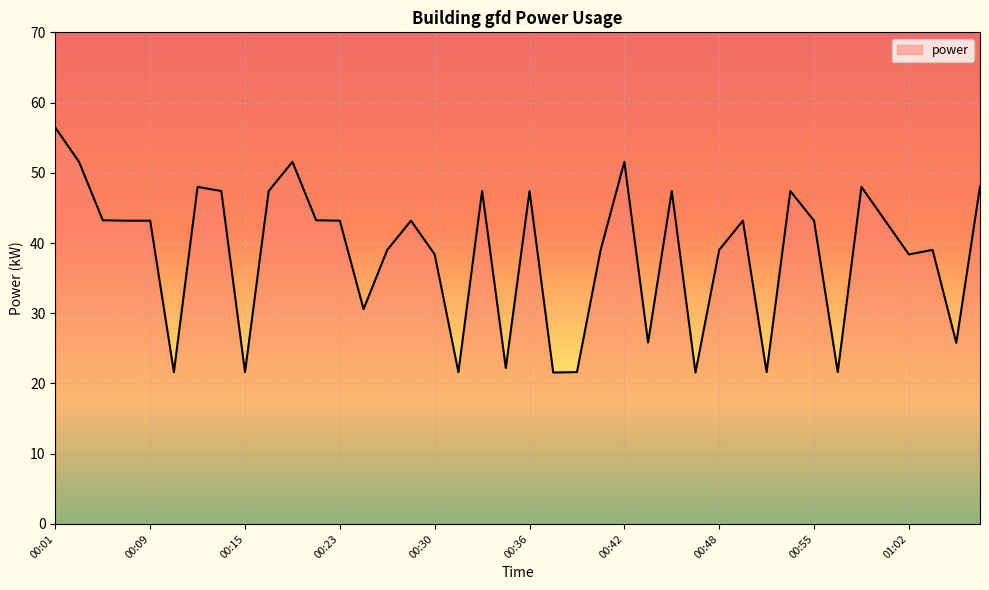

What is the smallest value displayed?

21.6